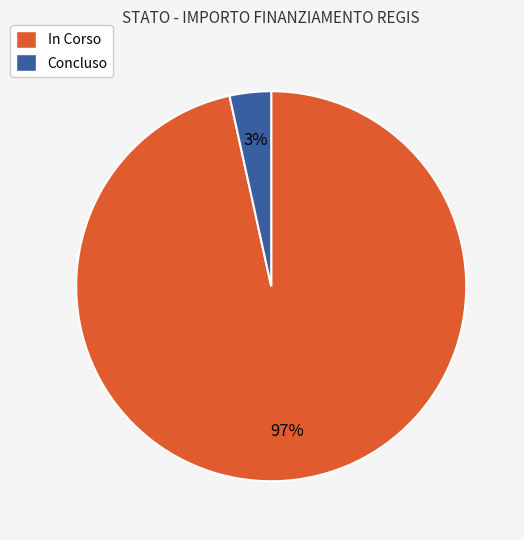

Is it true that Concluso is 3% of the pie?

True